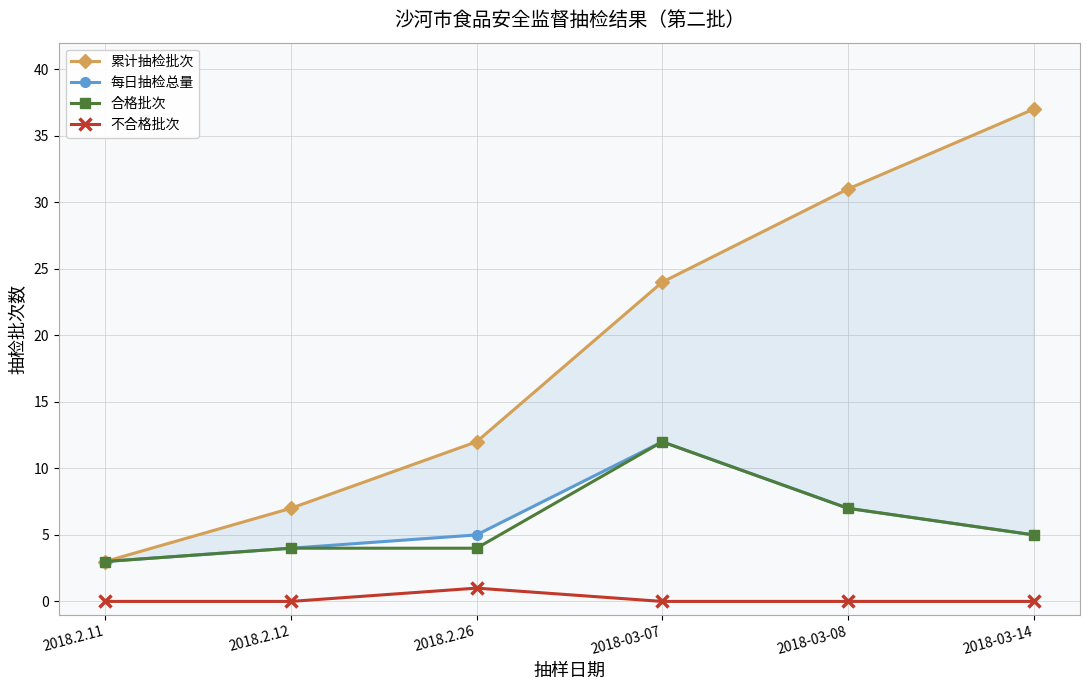

Reading right to left, extract all data points from this chart.

累计抽检批次: 37	31	24	12	7	3
每日抽检总量: 5	7	12	5	4	3
合格批次: 5	7	12	4	4	3
不合格批次: 0	0	0	1	0	0